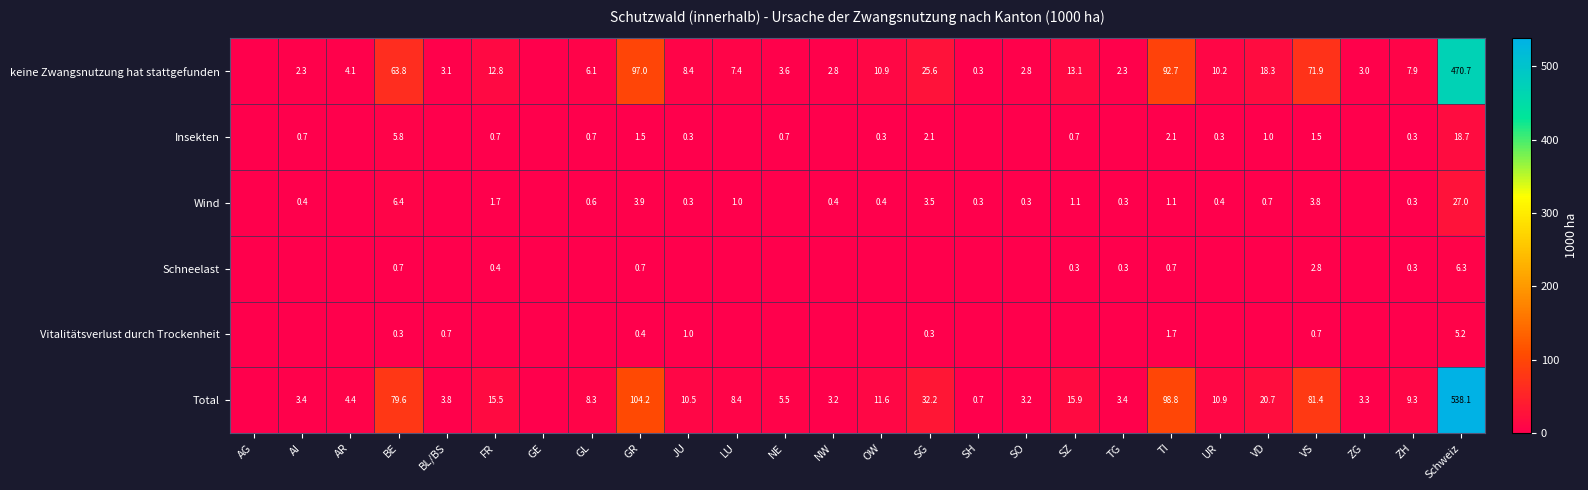

The Total series shows 4.3 at NW. True or false?

False